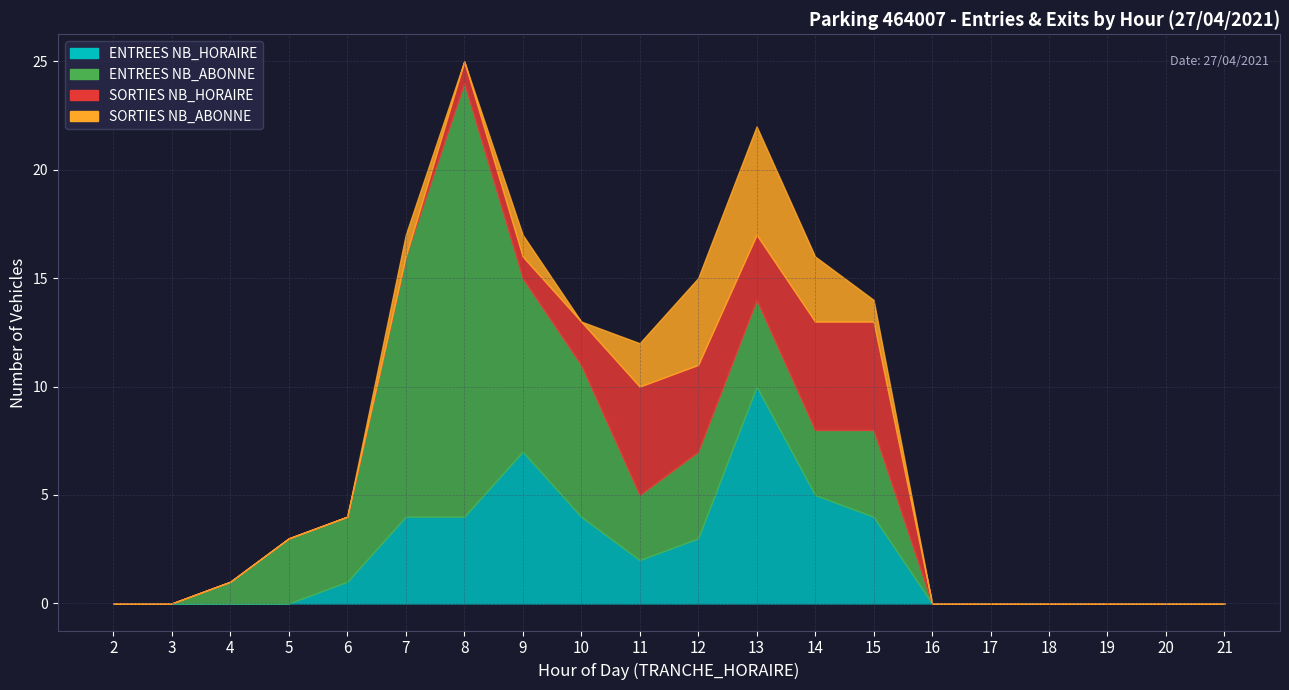

At how many categories does at least one series exceed 8?

3